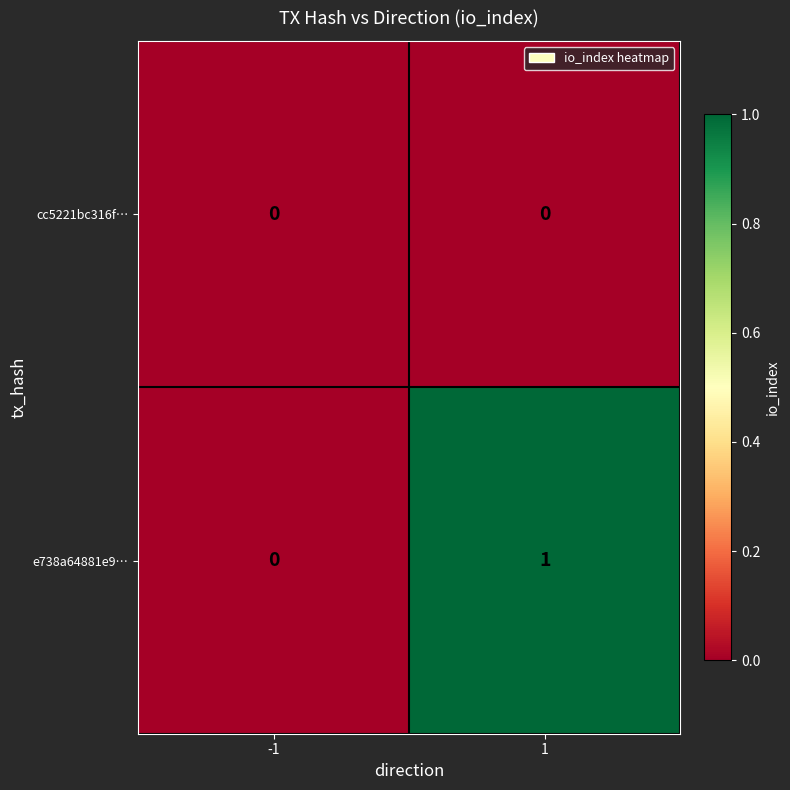

What is the total value across all series at 1?

1